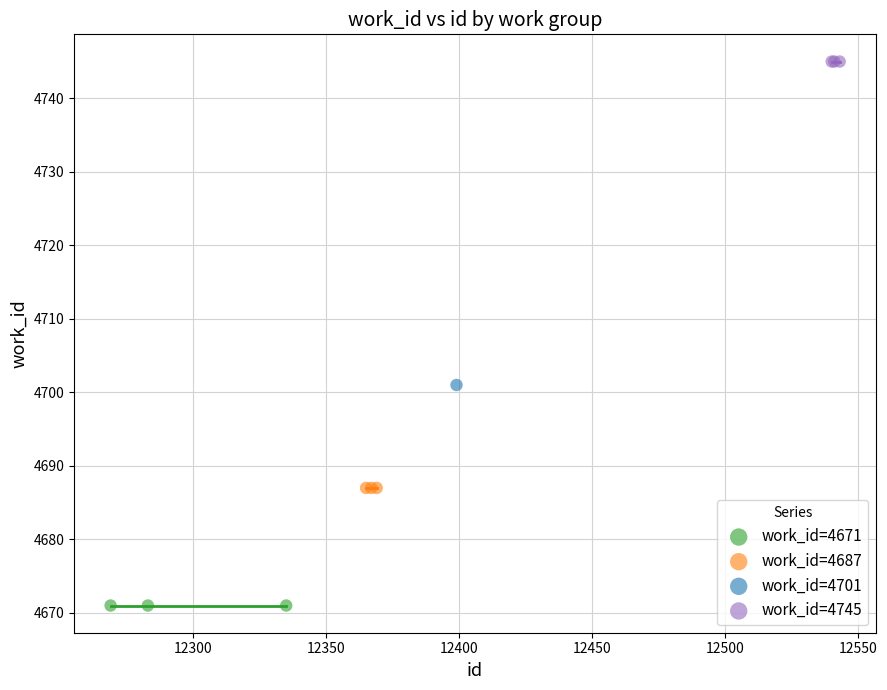

What are all the series names shown in the legend?

work_id=4671, work_id=4687, work_id=4701, work_id=4745